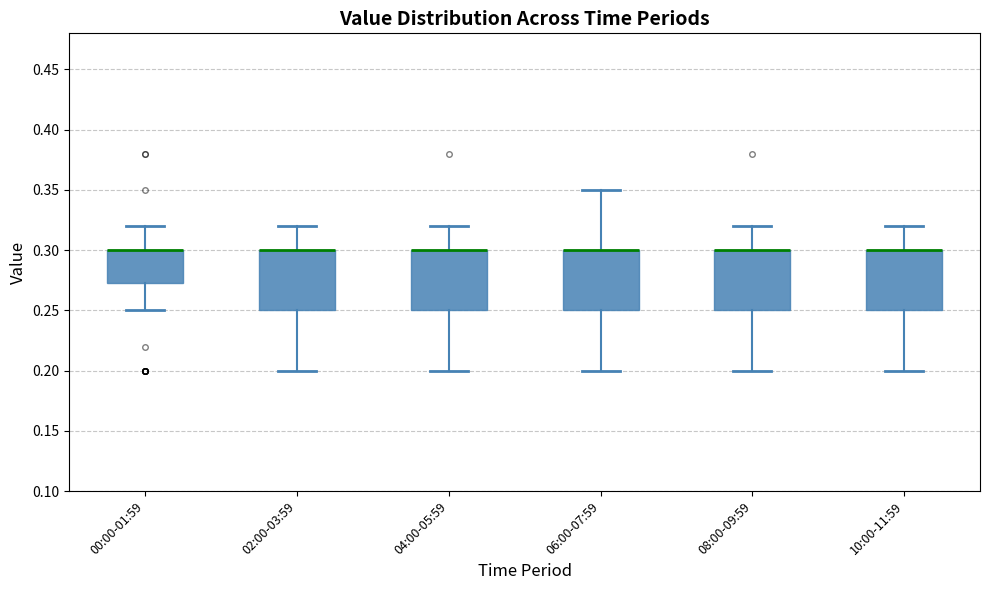

Reading left to right, transcribe this box plot: for each box, give where its median line is, the range the box spans, and where its two whiskers end, as read against the y-axis. The values are not printed on the chart, so give them approximately, as read against the axis.

00:00-01:59: median 0.300 (drawn on the box's upper edge), box 0.275 to 0.300, whiskers 0.250 to 0.320
02:00-03:59: median 0.300 (drawn on the box's upper edge), box 0.250 to 0.300, whiskers 0.200 to 0.320
04:00-05:59: median 0.300 (drawn on the box's upper edge), box 0.250 to 0.300, whiskers 0.200 to 0.320
06:00-07:59: median 0.300 (drawn on the box's upper edge), box 0.250 to 0.300, whiskers 0.200 to 0.350
08:00-09:59: median 0.300 (drawn on the box's upper edge), box 0.250 to 0.300, whiskers 0.200 to 0.320
10:00-11:59: median 0.300 (drawn on the box's upper edge), box 0.250 to 0.300, whiskers 0.200 to 0.320